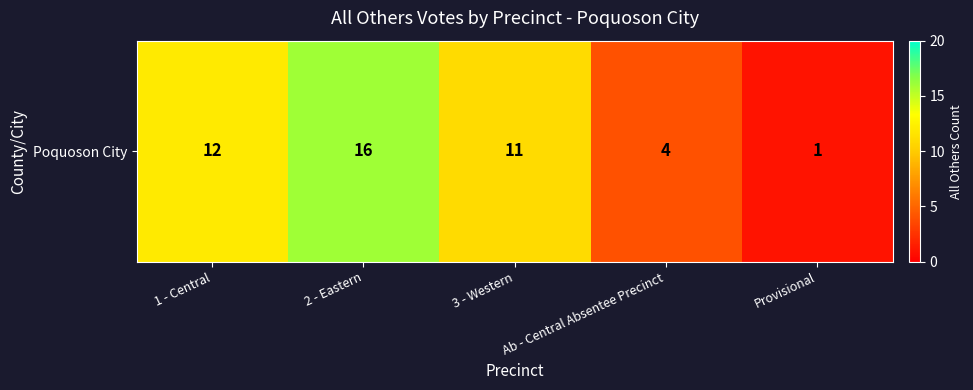

Which category has the highest value across all series?

2 - Eastern